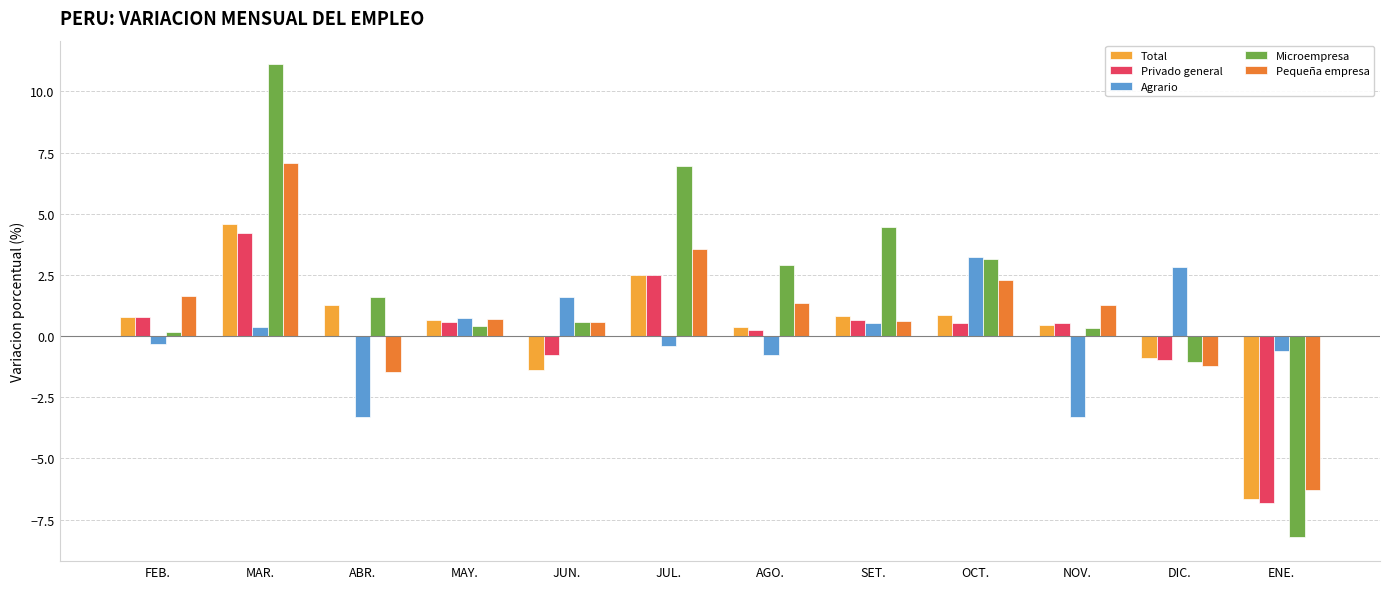

Are the bars horizontal?

No